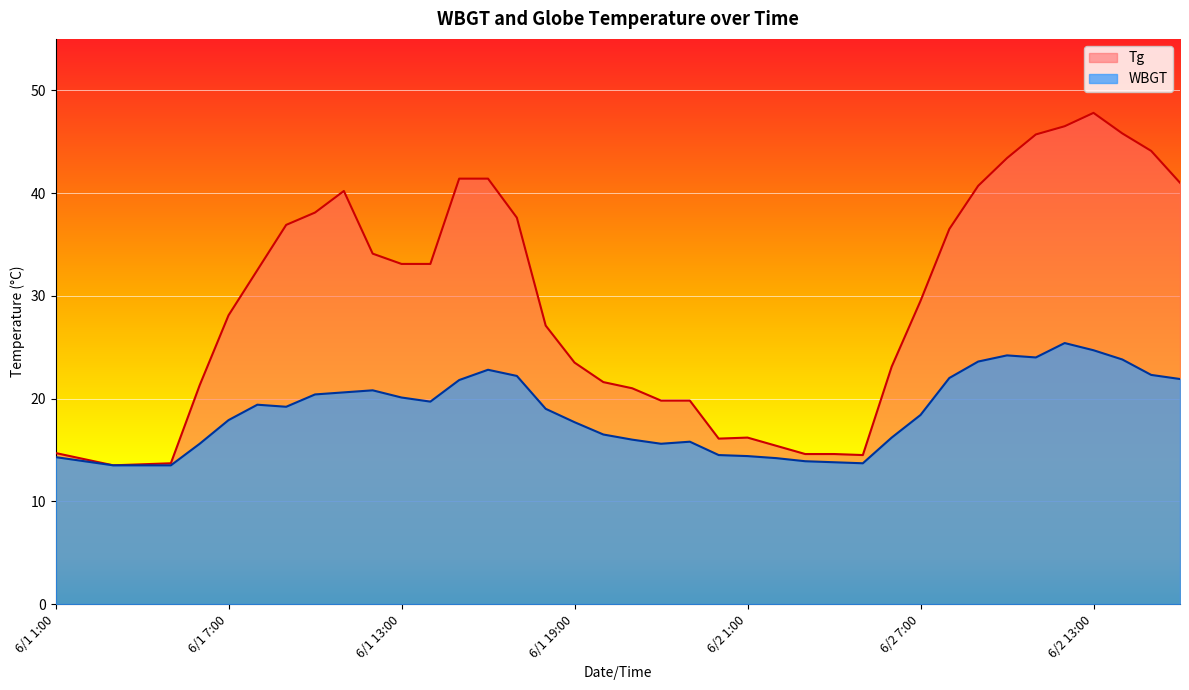

Which series has the largest total across all categories?

Tg